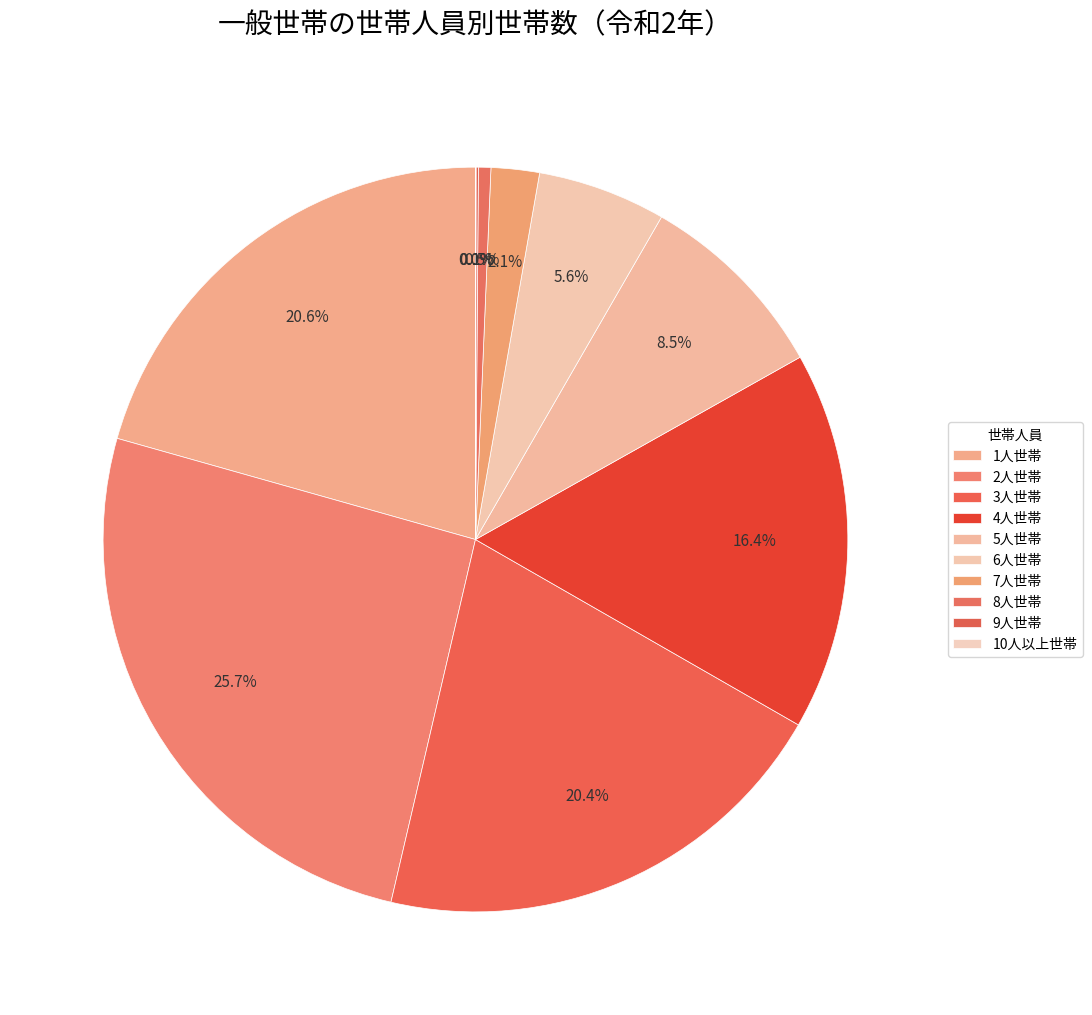

True or false: 1人世帯 accounts for 21% of the total.

True